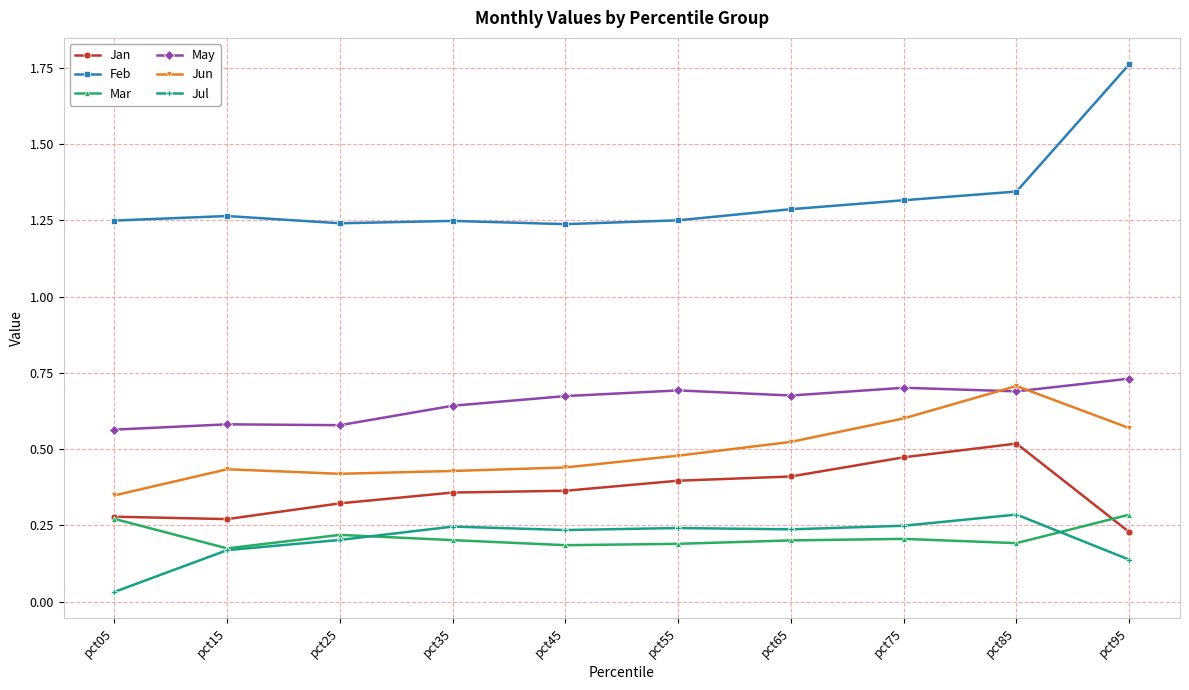

The May series shows 1.2 at pct85. True or false?

False